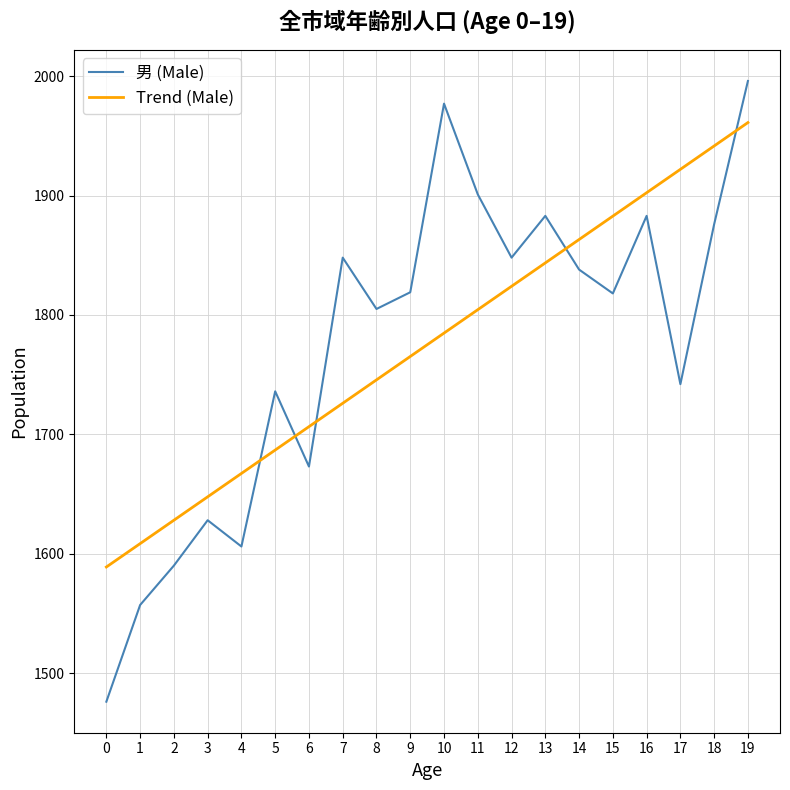

List the series in order of their peak value, highest first.

男 (Male), Trend (Male)